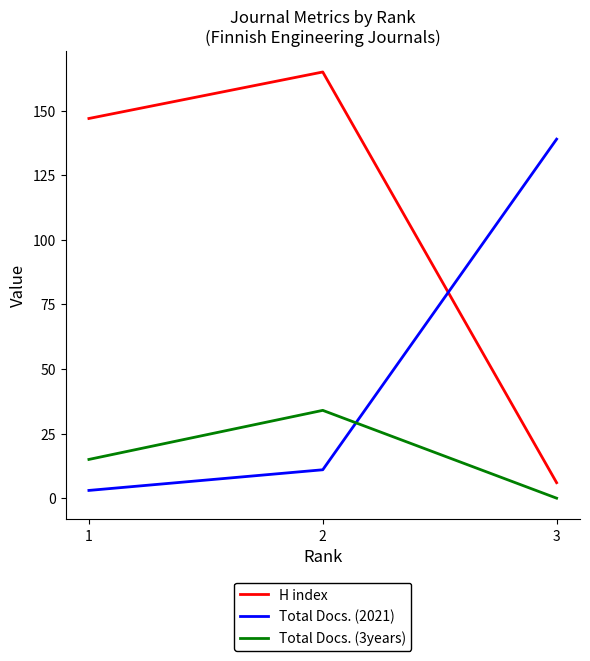

What is the difference between the maximum and second lowest values in the Total Docs. (3years) series?

19